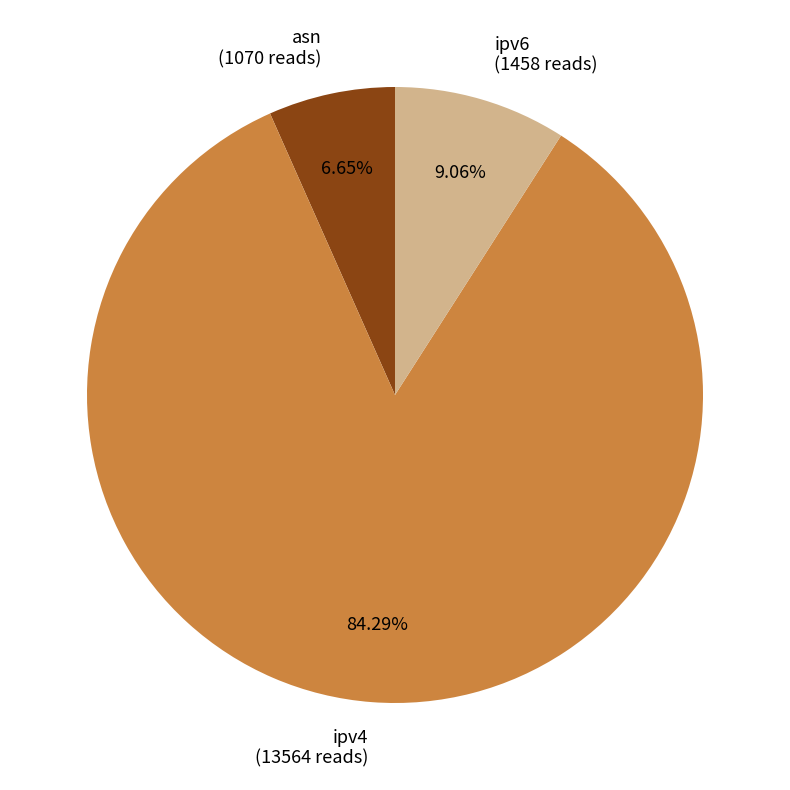

Which has a higher value, ipv6 or asn?

ipv6